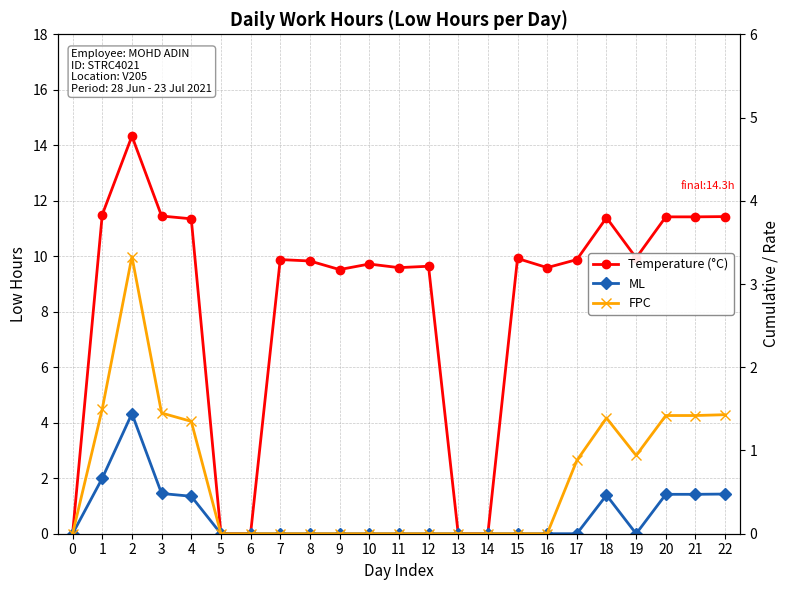

Which series has the largest total across all categories?

Temperature (°C)